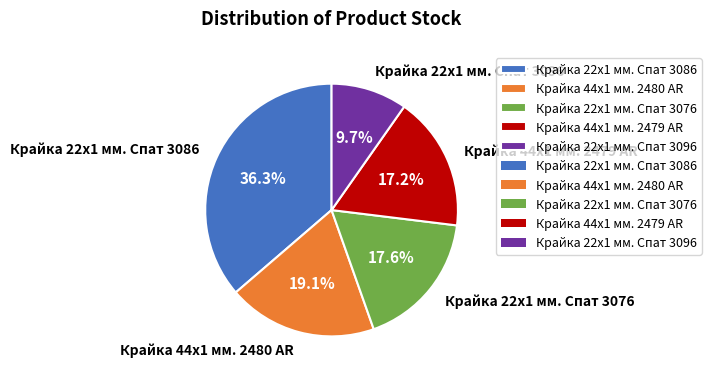

Count the number of slices in the pie.

5